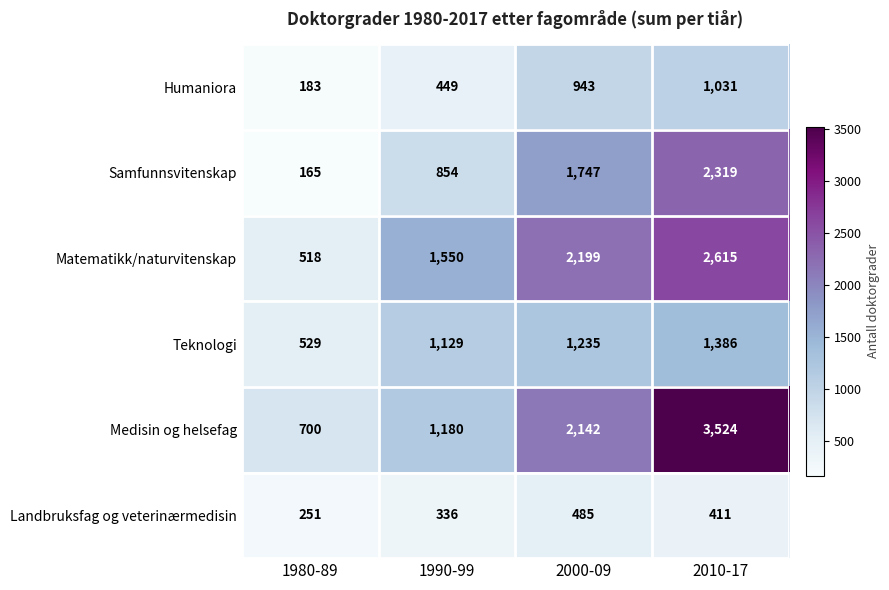

Reading left to right, extract all data points from this chart.

Humaniora: 183	449	943	1031
Samfunnsvitenskap: 165	854	1747	2319
Matematikk/naturvitenskap: 518	1550	2199	2615
Teknologi: 529	1129	1235	1386
Medisin og helsefag: 700	1180	2142	3524
Landbruksfag og veterinærmedisin: 251	336	485	411